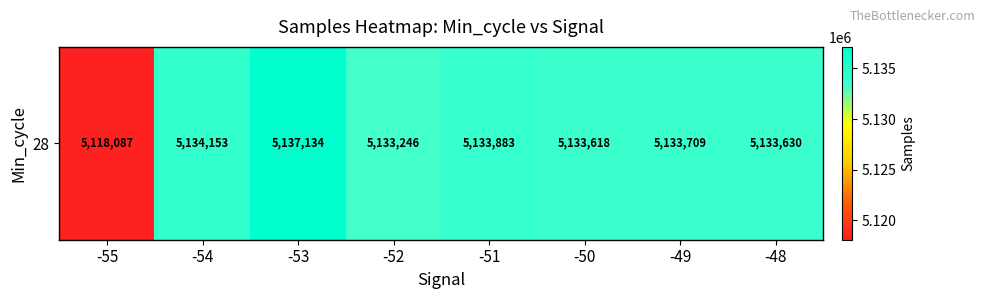

The value at -53 is 6721461. True or false?

False